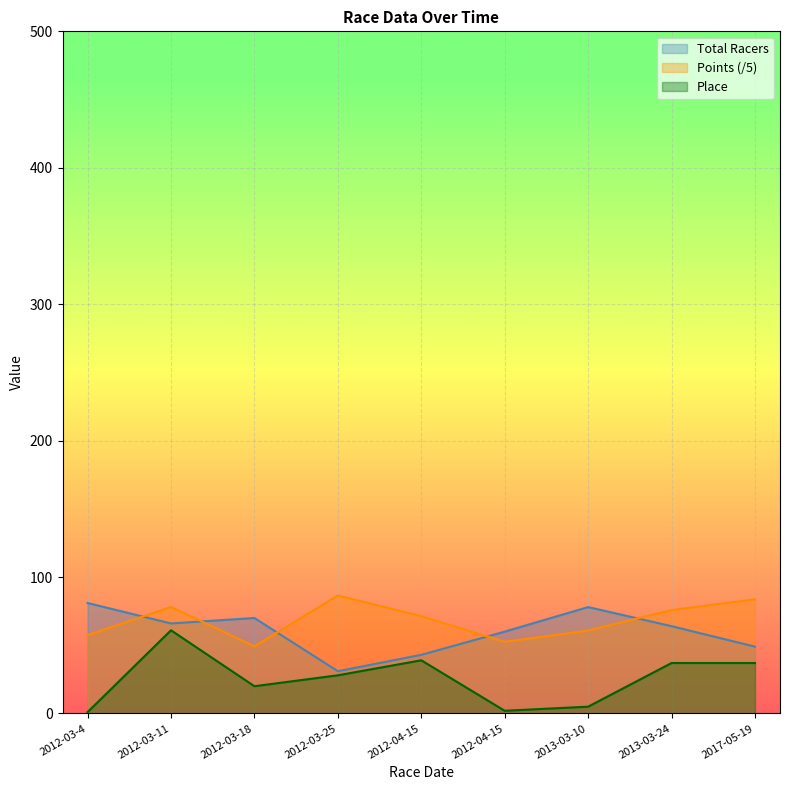

Which series has the largest range (max minus min)?

Place